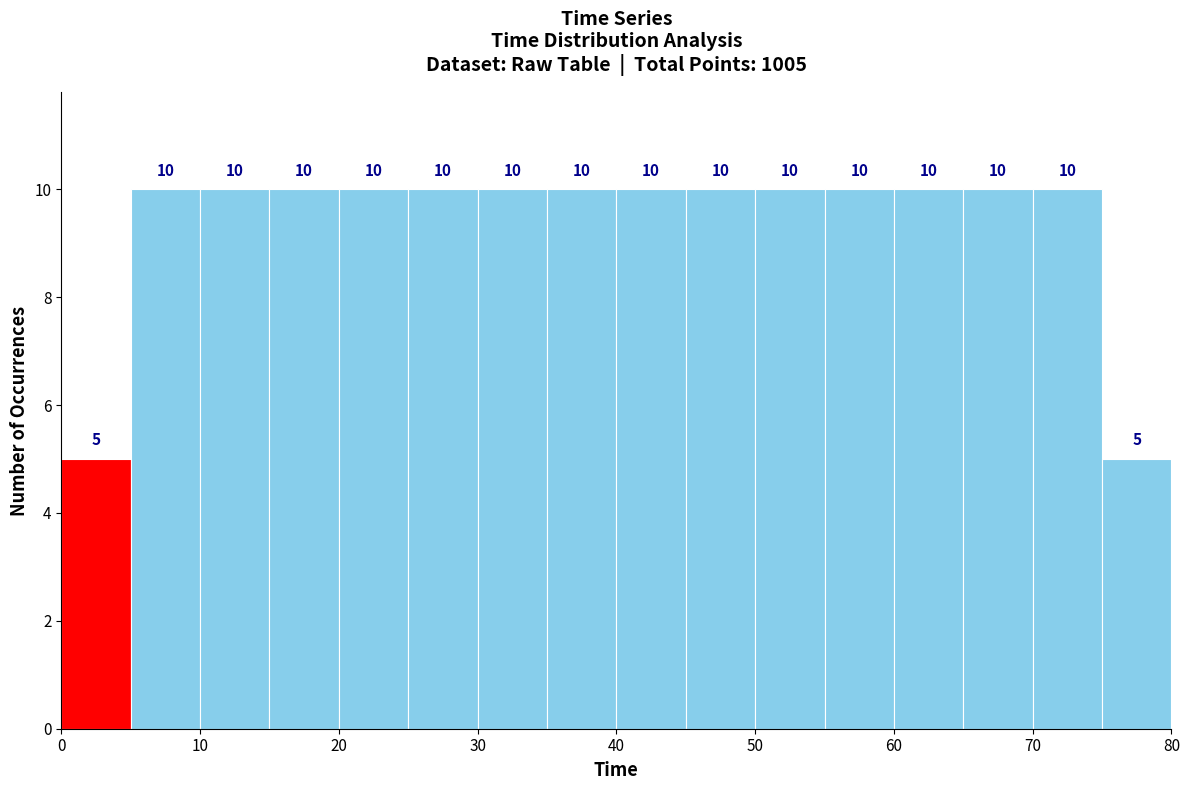

What is the height of the bar covering 70 to 75 on the x-axis?

10